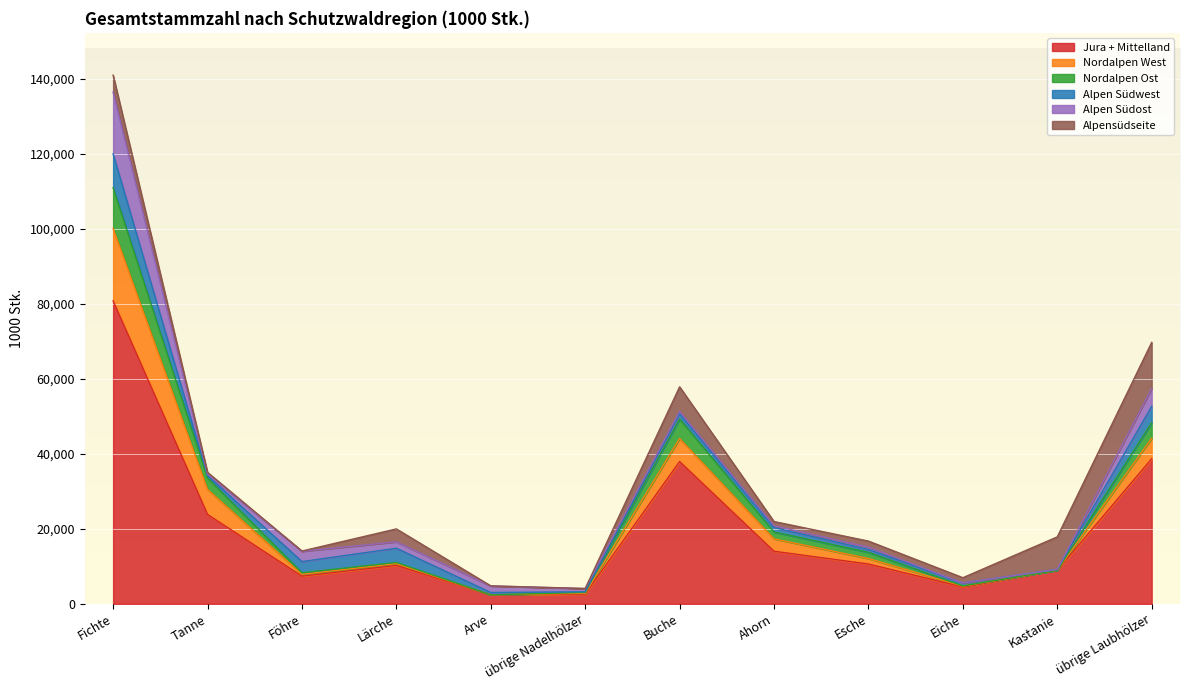

The Jura + Mittelland series shows 52960 at übrige Laubhölzer. True or false?

False